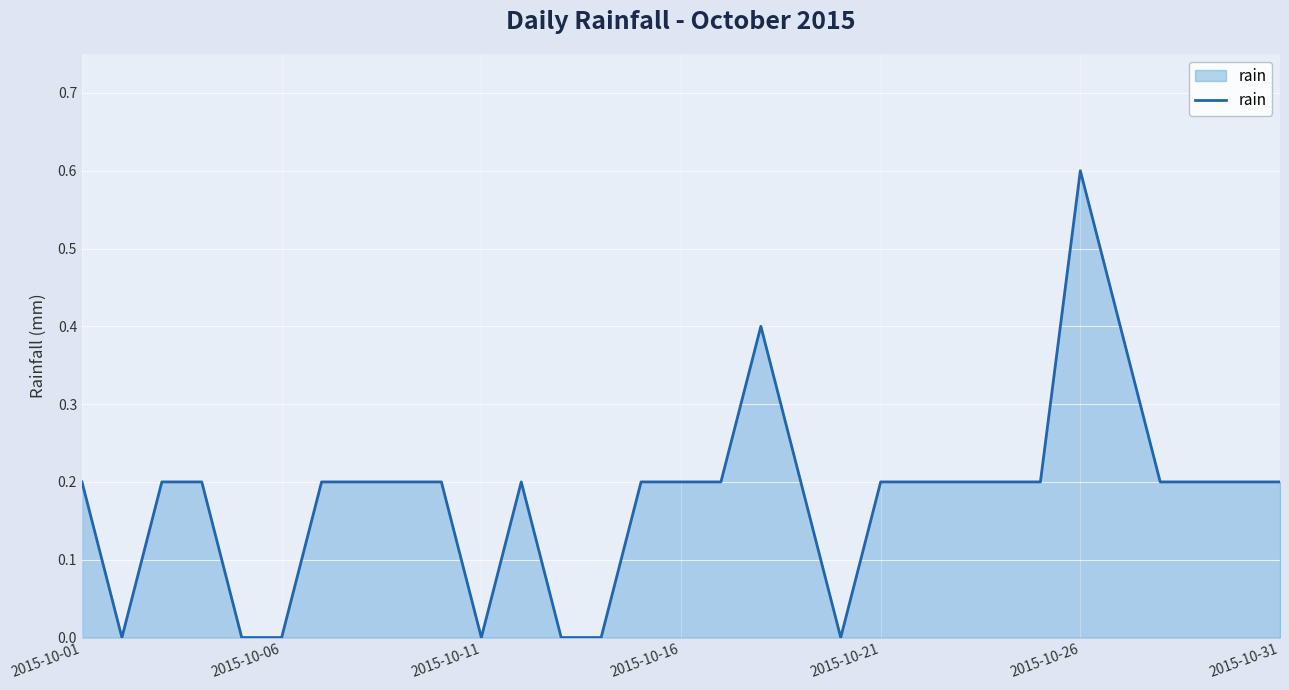

What is the difference between the maximum and minimum values?

0.6